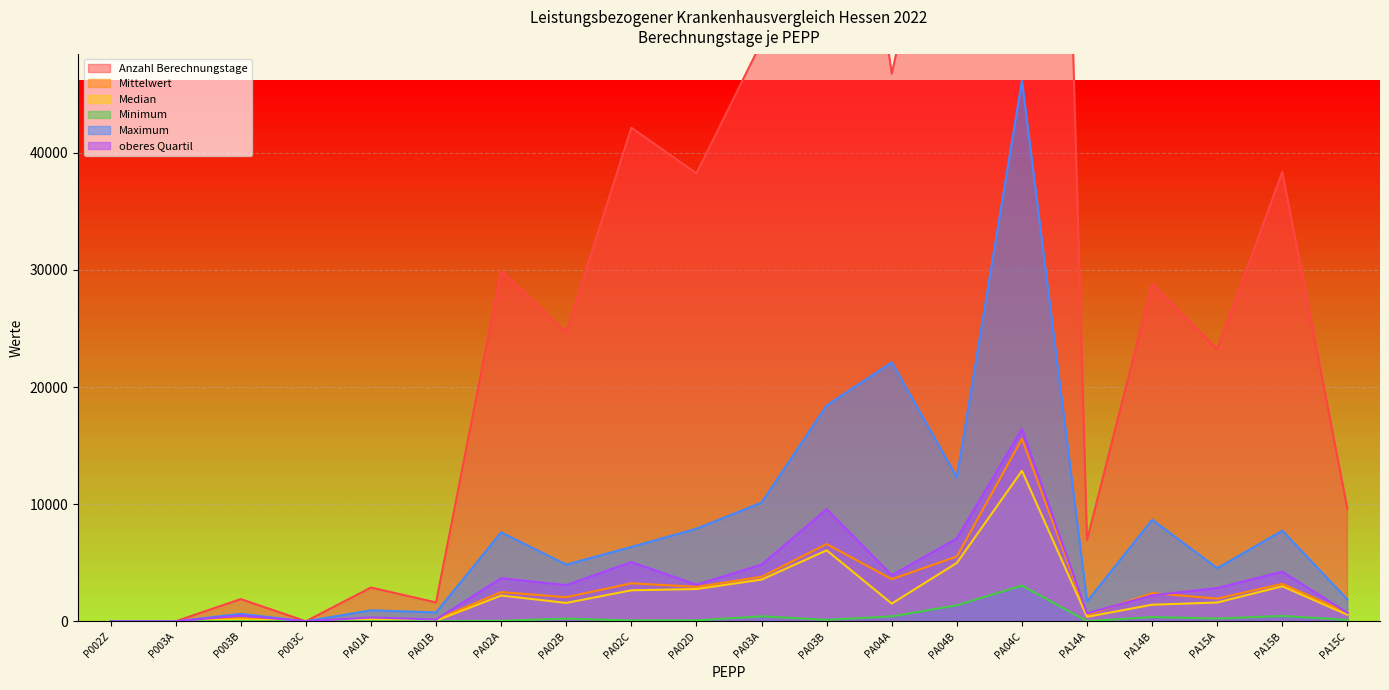

Which series changed the most between PA01A and PA01B?

Anzahl Berechnungstage